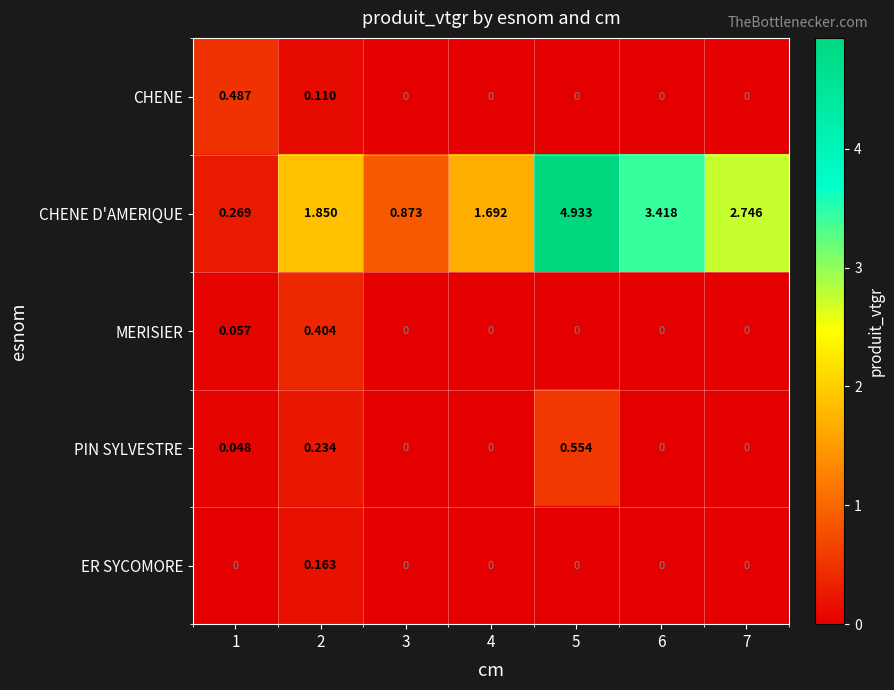

Rank the series by their maximum value, from highest to lowest.

CHENE D'AMERIQUE, PIN SYLVESTRE, CHENE, MERISIER, ER SYCOMORE